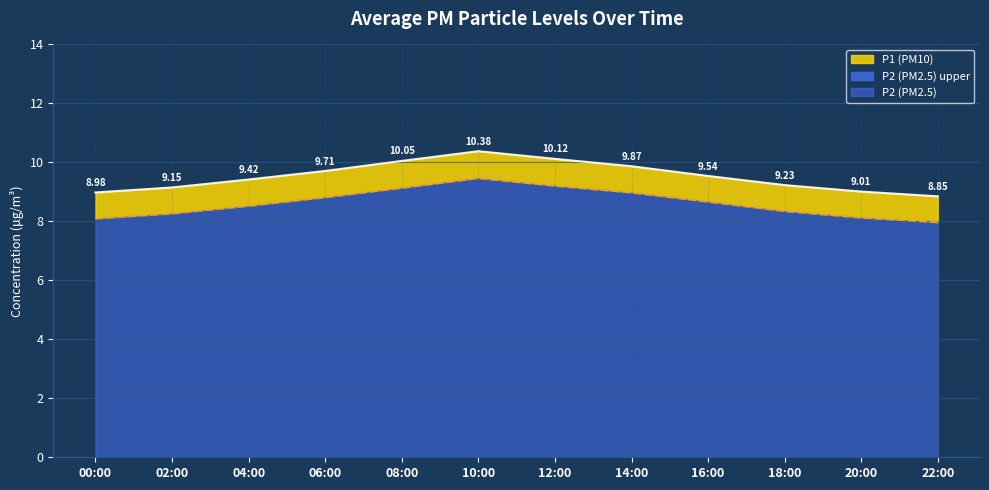

True or false: P2 and P1 cross at least once.

False